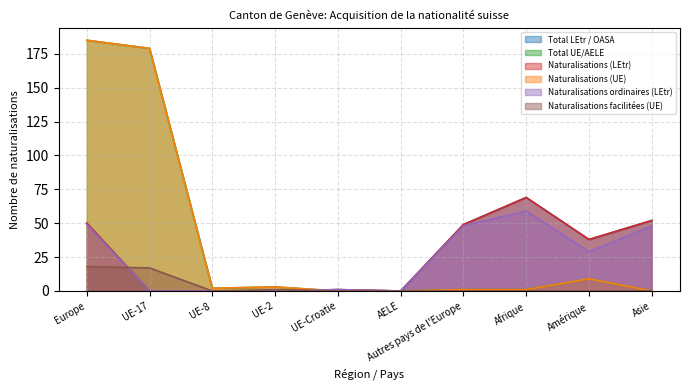

At Afrique, list the series in order from largest to smallest.

Total LEtr / OASA, Naturalisations (LEtr), Naturalisations ordinaires (LEtr), Total UE/AELE, Naturalisations (UE), Naturalisations facilitées (UE)